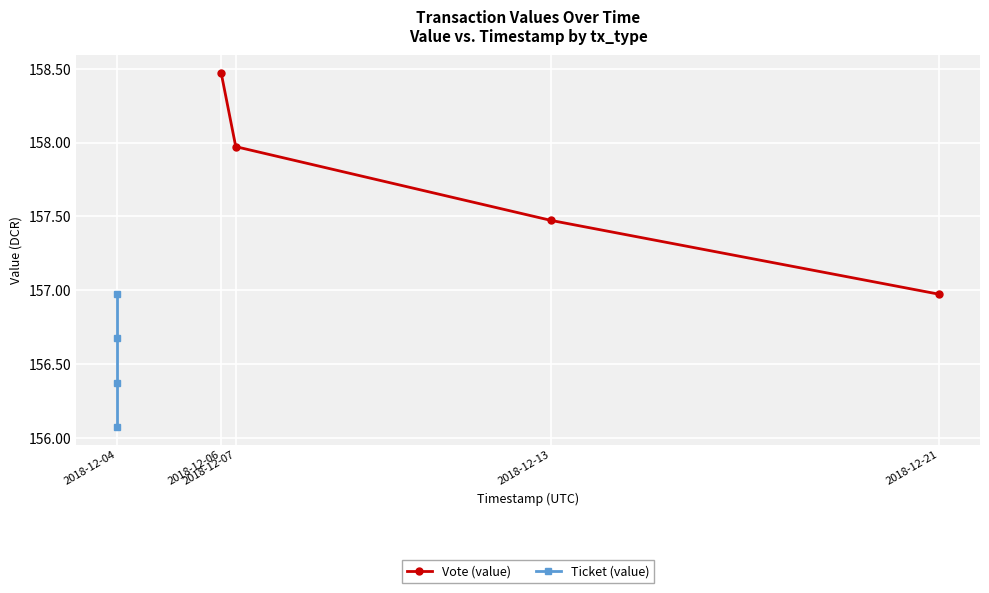

True or false: Ticket (value) has more than 0 points higher than both neighbors.

False